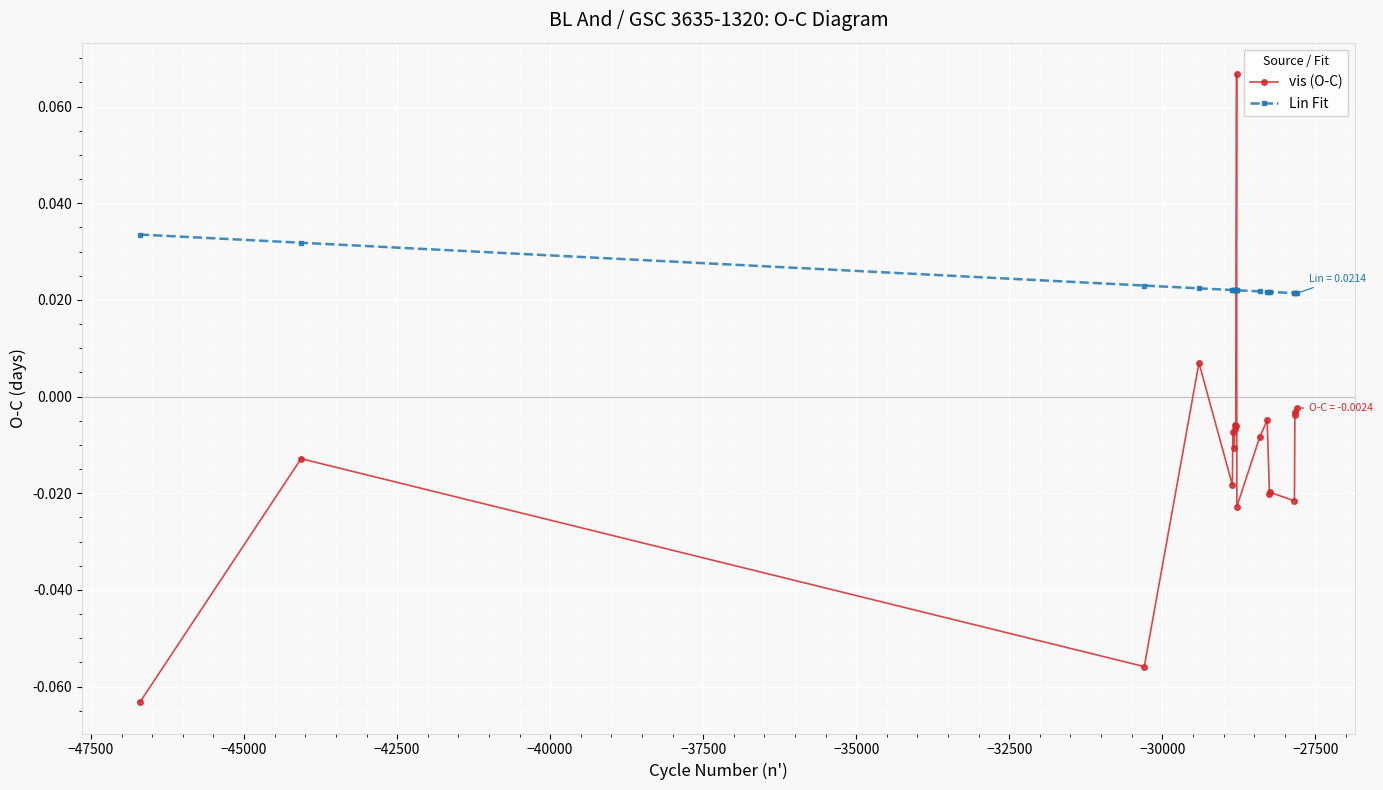

True or false: vis (O-C) has more than 0 points higher than both neighbors.

True